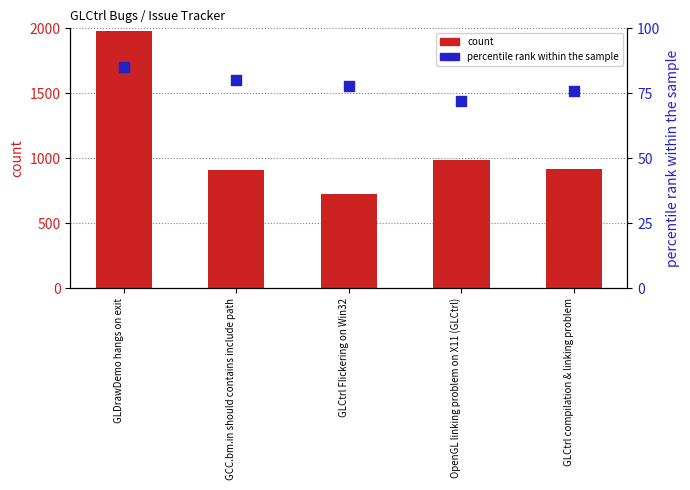

Which series has the largest total across all categories?

count